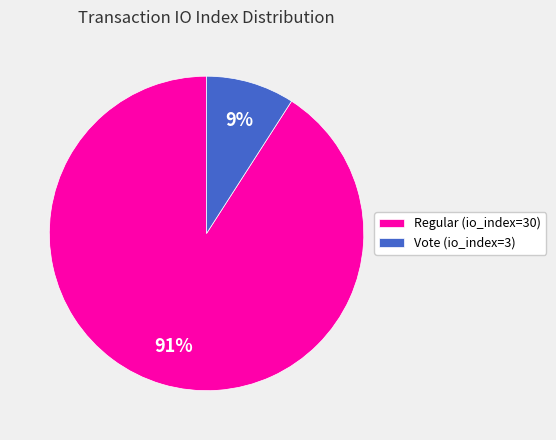

Count the number of slices in the pie.

2